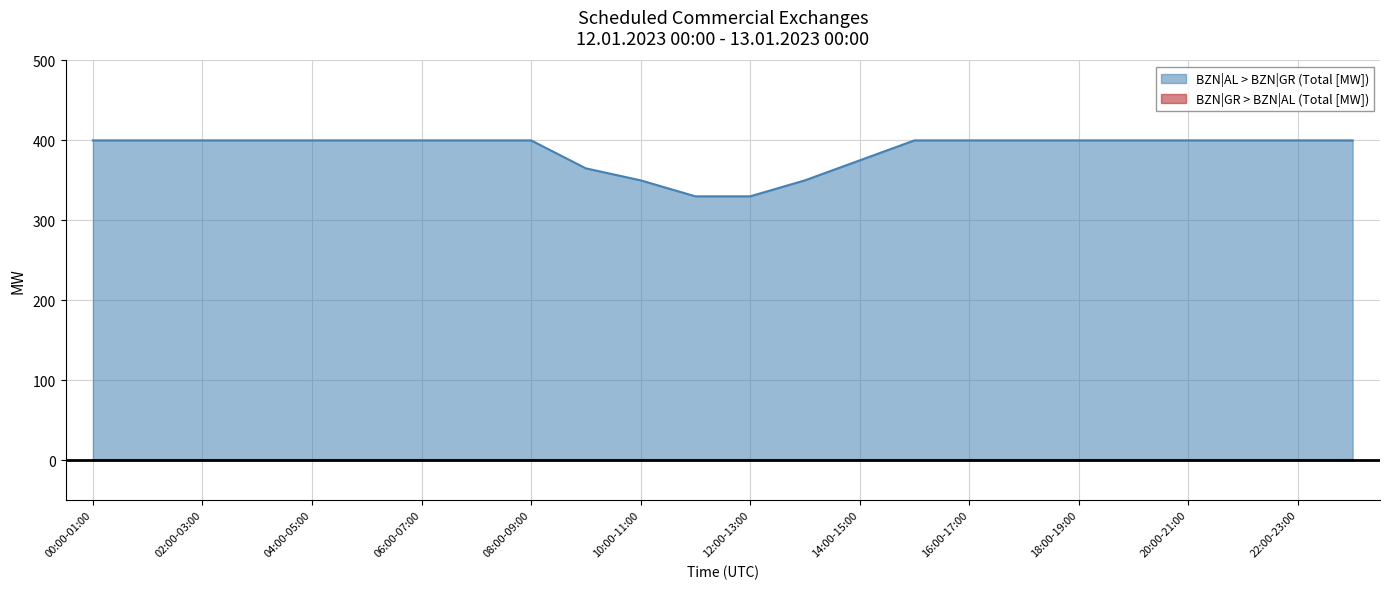

List the labels in order of value, smallest first.

11:00-12:00, 12:00-13:00, 10:00-11:00, 13:00-14:00, 09:00-10:00, 14:00-15:00, 00:00-01:00, 01:00-02:00, 02:00-03:00, 03:00-04:00, 04:00-05:00, 05:00-06:00, 06:00-07:00, 07:00-08:00, 08:00-09:00, 15:00-16:00, 16:00-17:00, 17:00-18:00, 18:00-19:00, 19:00-20:00, 20:00-21:00, 21:00-22:00, 22:00-23:00, 23:00-00:00